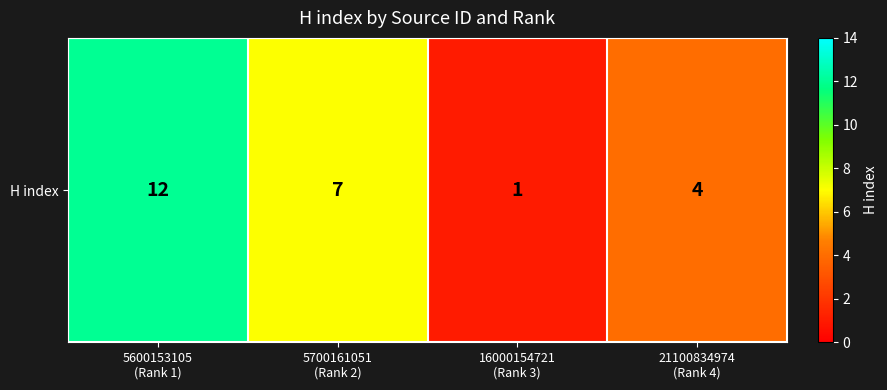

What is the difference between the maximum and minimum values?

11